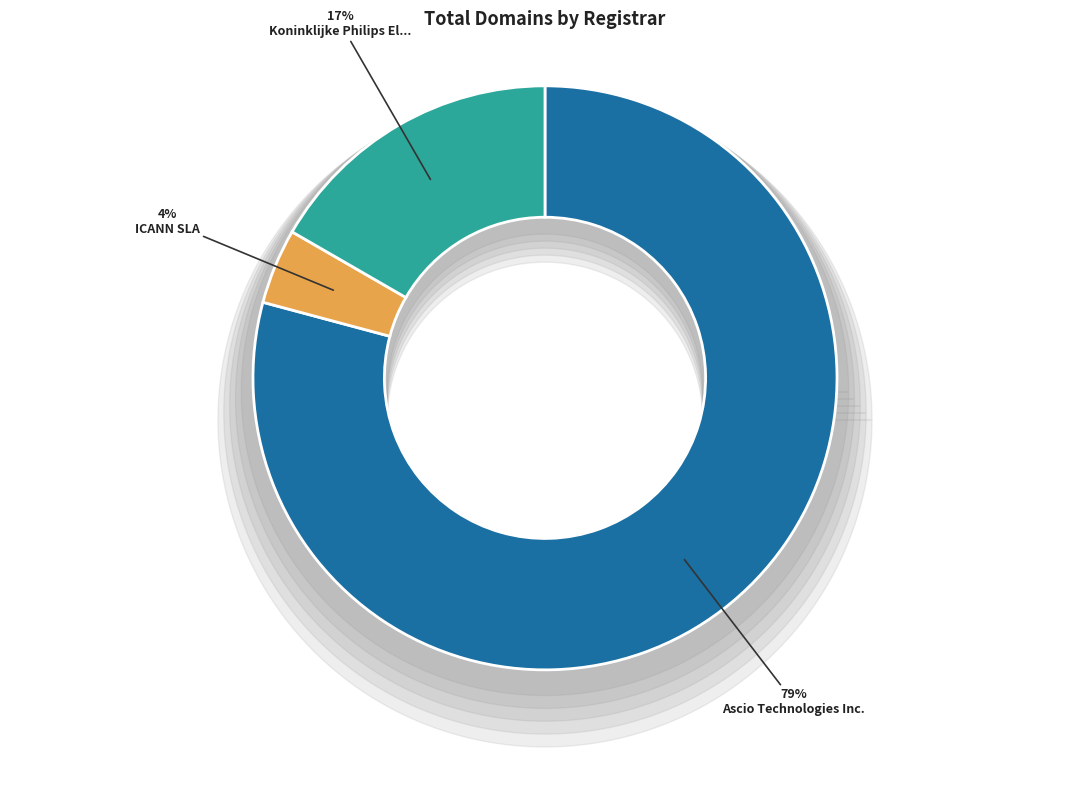

Count the number of slices in the pie.

4